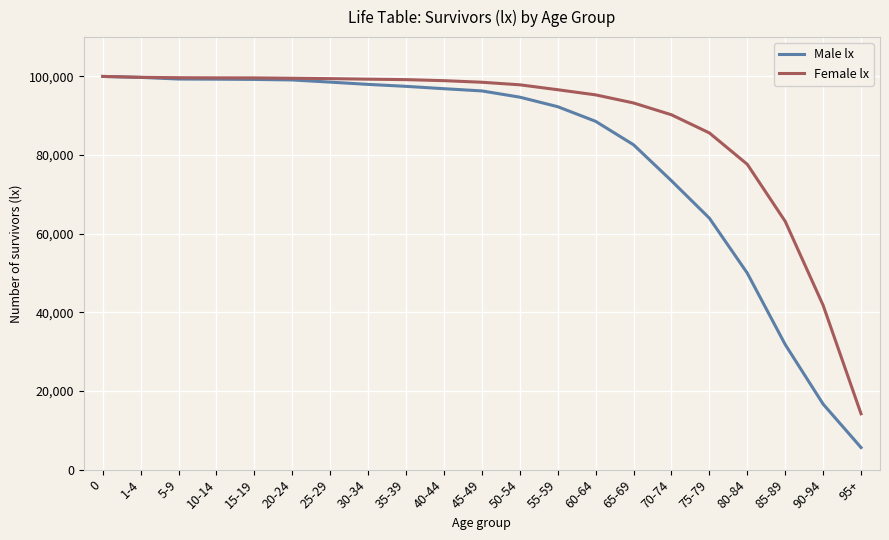

Read the Male lx value at 5-9, to the nearest 10.

99340